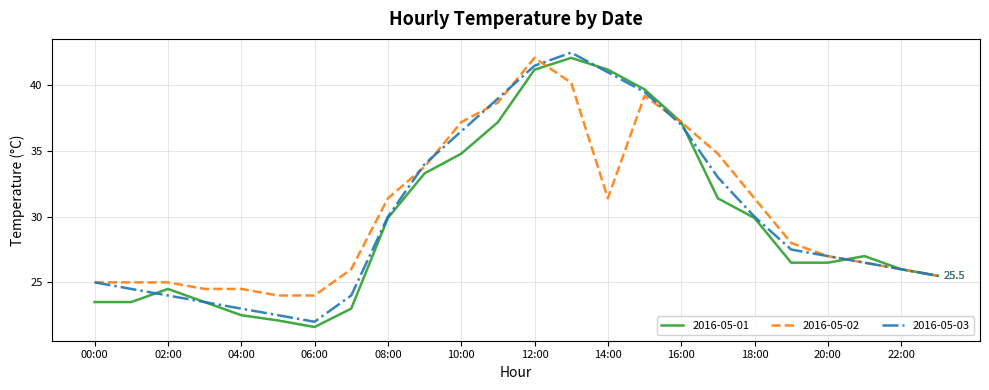

What is the maximum value for 2016-05-01?

42.1